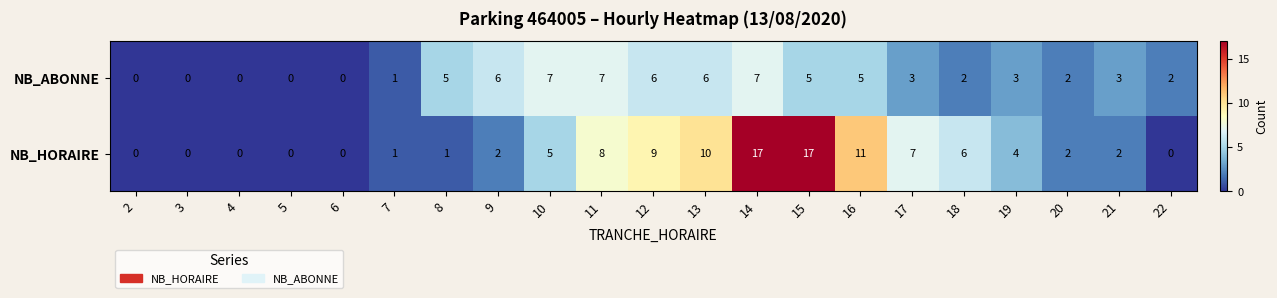

Rank the series at 18 from highest to lowest value.

NB_HORAIRE, NB_ABONNE